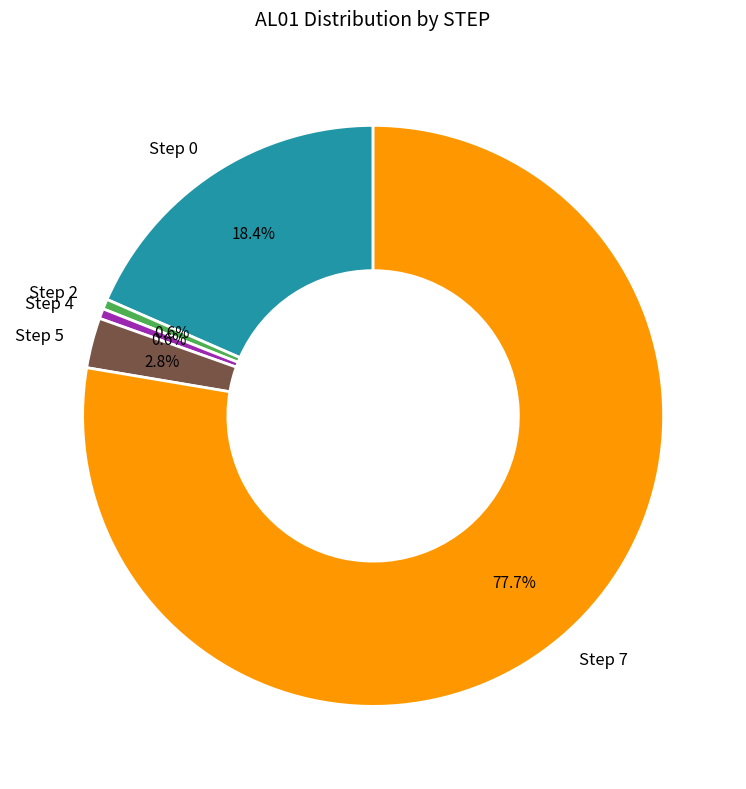

What percentage is NOT represented by Step 5?

97.2%